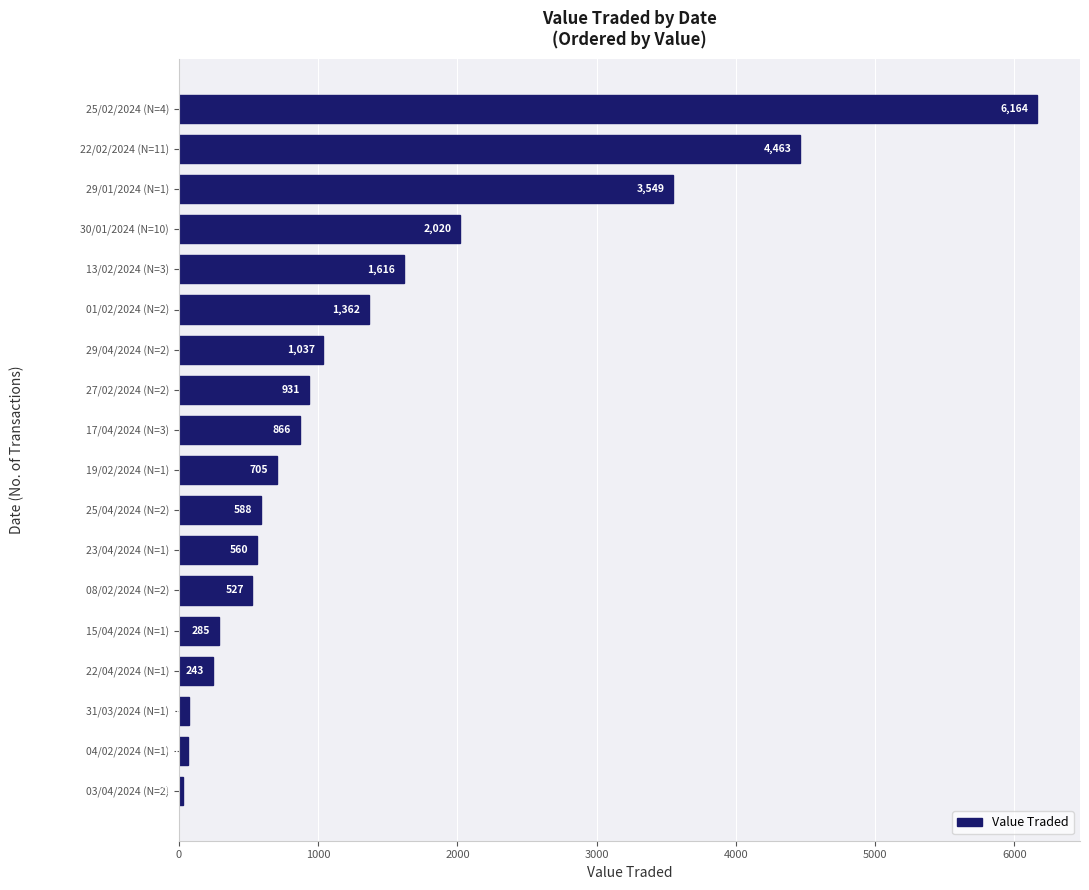

What is the value of the 11th bar from the top?

588